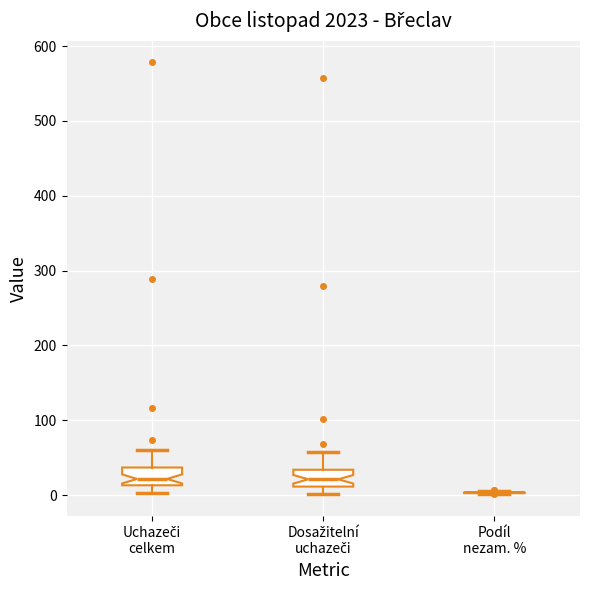

Where does the upper whisker of the box for Uchazeči celkem end on the y-axis? The values are not printed on the chart, so give them approximately, as read against the axis.

60